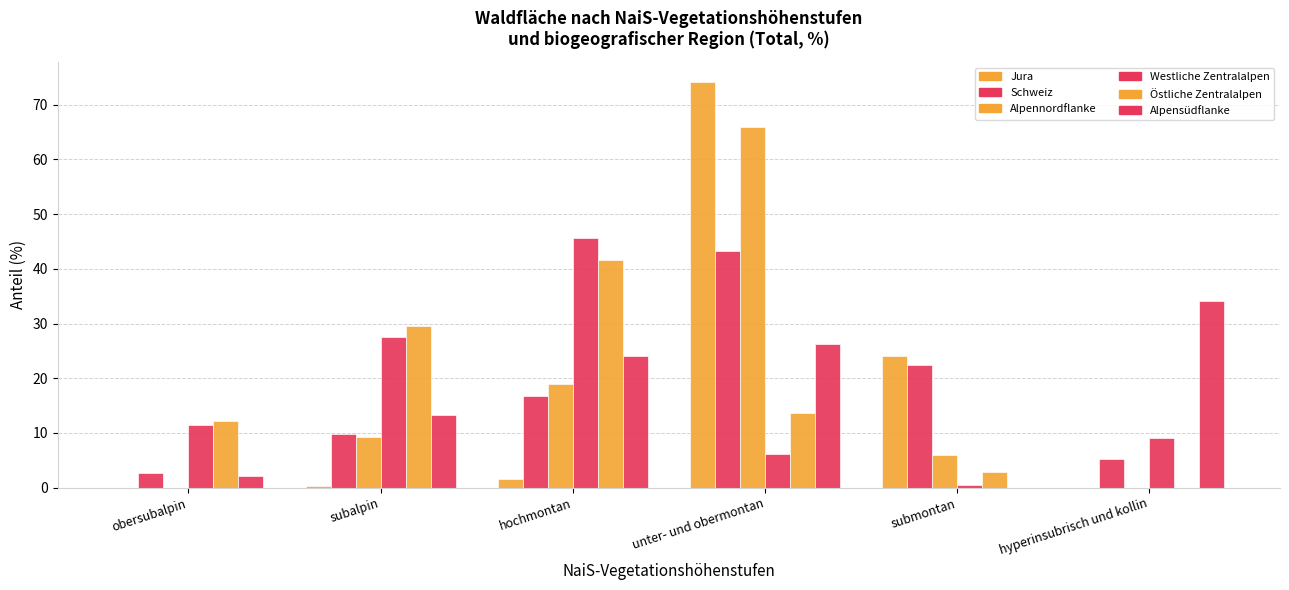

True or false: Alpennordflanke has a value of 6.0 at submontan.

True